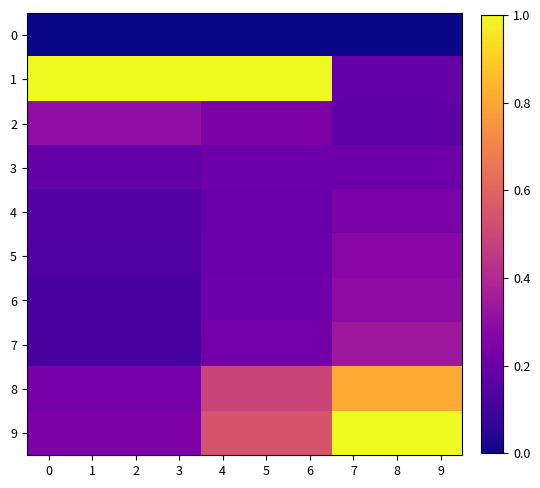

Reading left to right, transcribe all the data shown in this chart.

0: 0=0.0	1=0.0	2=0.0	3=0.0	4=0.0	5=0.0	6=0.0	7=0.0	8=0.0	9=0.0
1: 0=1.0	1=1.0	2=1.0	3=1.0	4=1.0	5=1.0	6=1.0	7=0.2	8=0.2	9=0.2
2: 0=0.3	1=0.3	2=0.3	3=0.3	4=0.2	5=0.2	6=0.2	7=0.2	8=0.2	9=0.2
3: 0=0.2	1=0.2	2=0.2	3=0.2	4=0.2	5=0.2	6=0.2	7=0.2	8=0.2	9=0.2
4: 0=0.1	1=0.1	2=0.1	3=0.1	4=0.2	5=0.2	6=0.2	7=0.2	8=0.2	9=0.2
5: 0=0.1	1=0.1	2=0.1	3=0.1	4=0.2	5=0.2	6=0.2	7=0.3	8=0.3	9=0.3
6: 0=0.1	1=0.1	2=0.1	3=0.1	4=0.2	5=0.2	6=0.2	7=0.3	8=0.3	9=0.3
7: 0=0.1	1=0.1	2=0.1	3=0.1	4=0.2	5=0.2	6=0.2	7=0.3	8=0.3	9=0.3
8: 0=0.2	1=0.2	2=0.2	3=0.2	4=0.5	5=0.5	6=0.5	7=0.8	8=0.8	9=0.8
9: 0=0.2	1=0.2	2=0.2	3=0.2	4=0.5	5=0.5	6=0.5	7=1.0	8=1.0	9=1.0